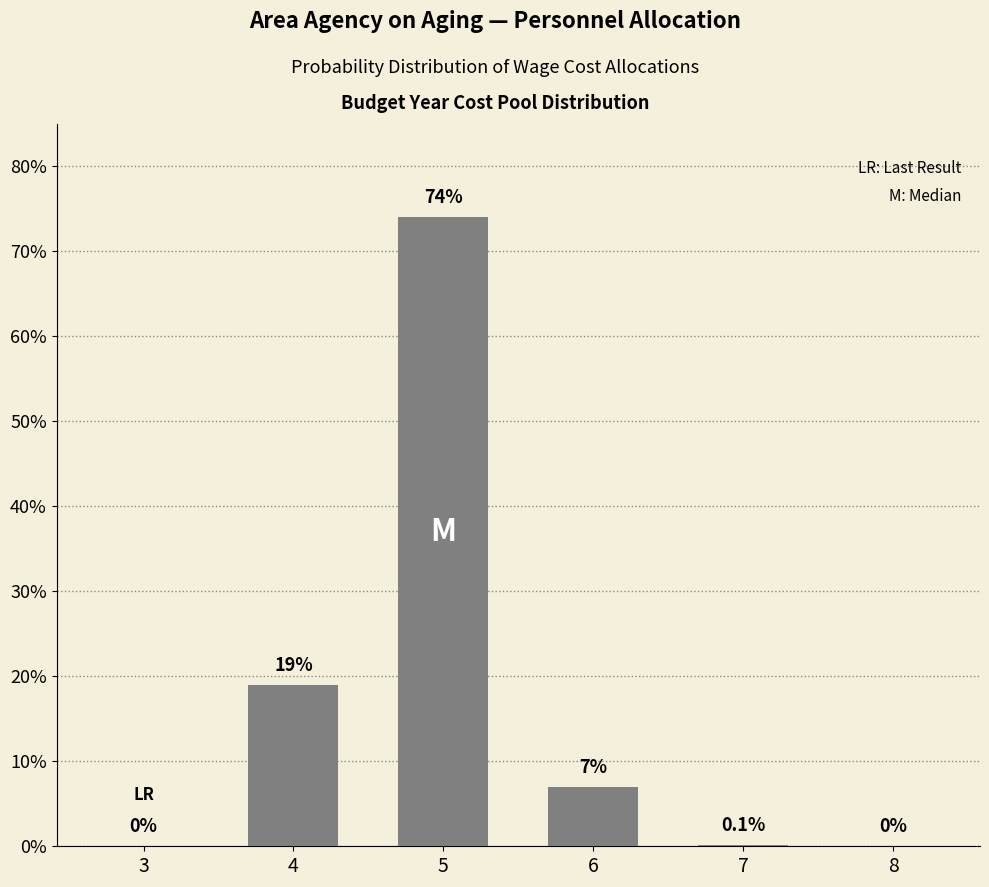

Where does the data first go above 7?

4